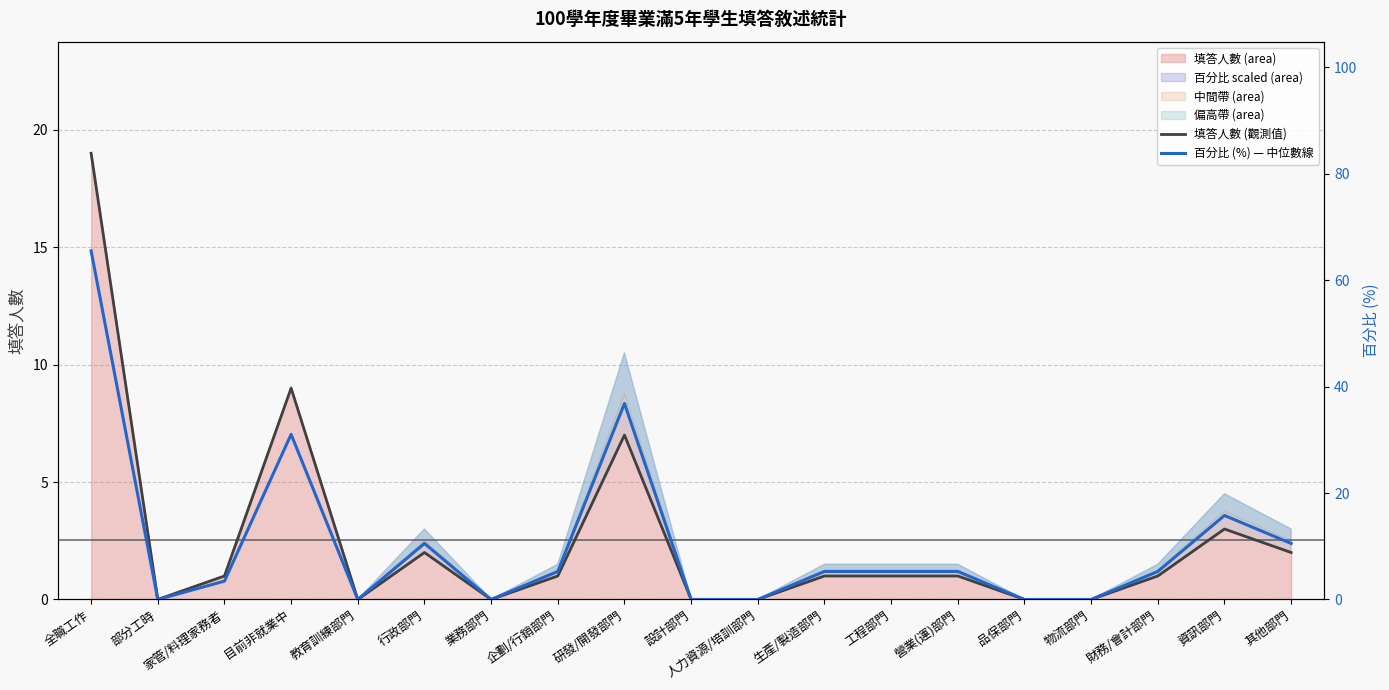

True or false: 百分比 (%) — 中位數線 and 填答人數 (觀測值) intersect in this chart.

False